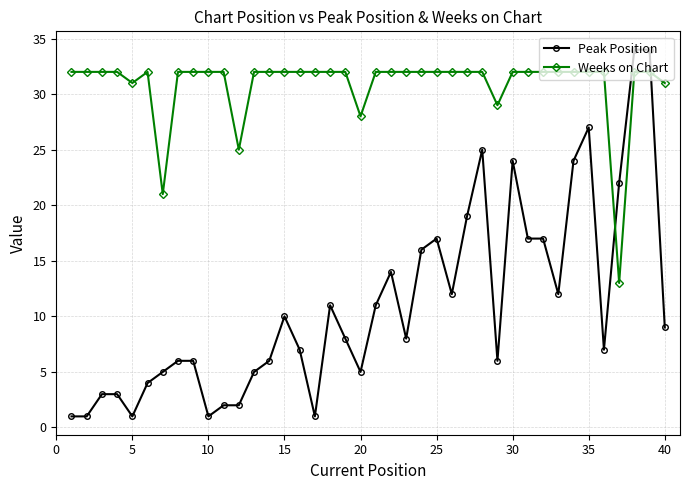

What is the value of the Peak Position point at the 24th from the left?

16